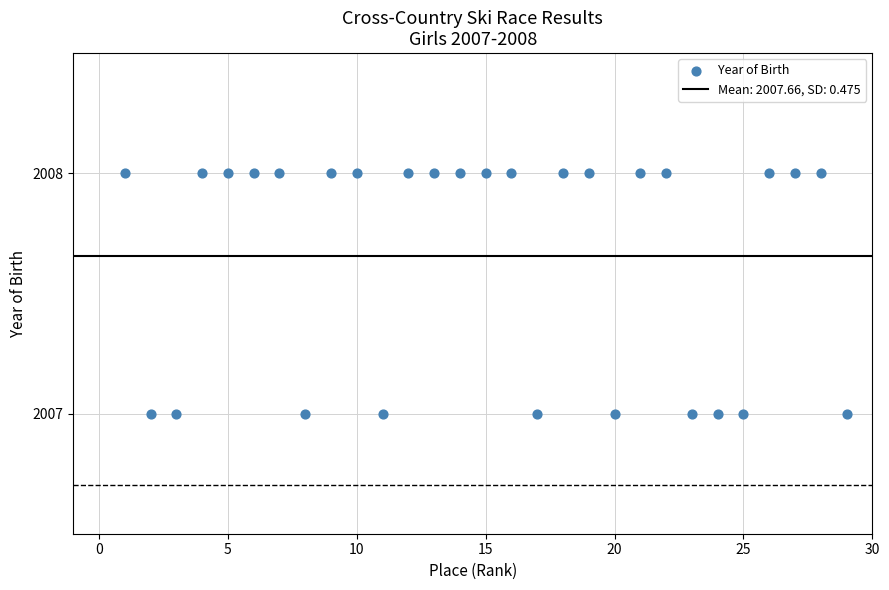

What is the range of X values (max minus min)?

28